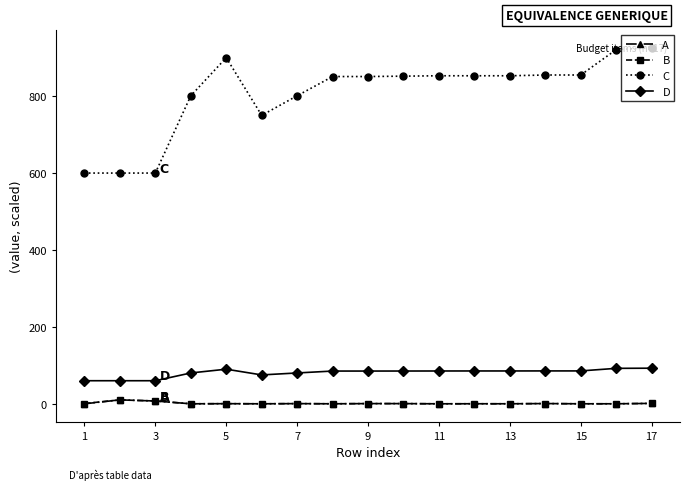

What is the difference between the second highest and minimum values in the C series?

321.0